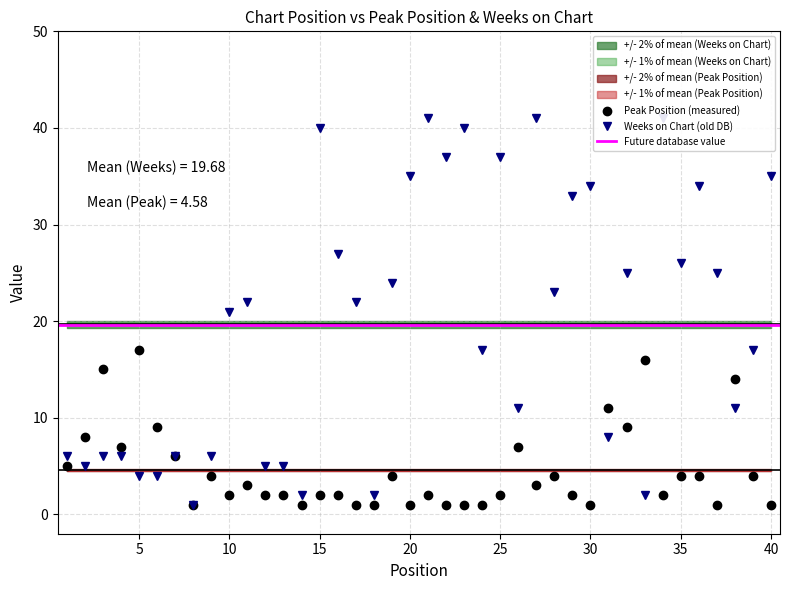

At which label does Peak Position reach its minimum?

8